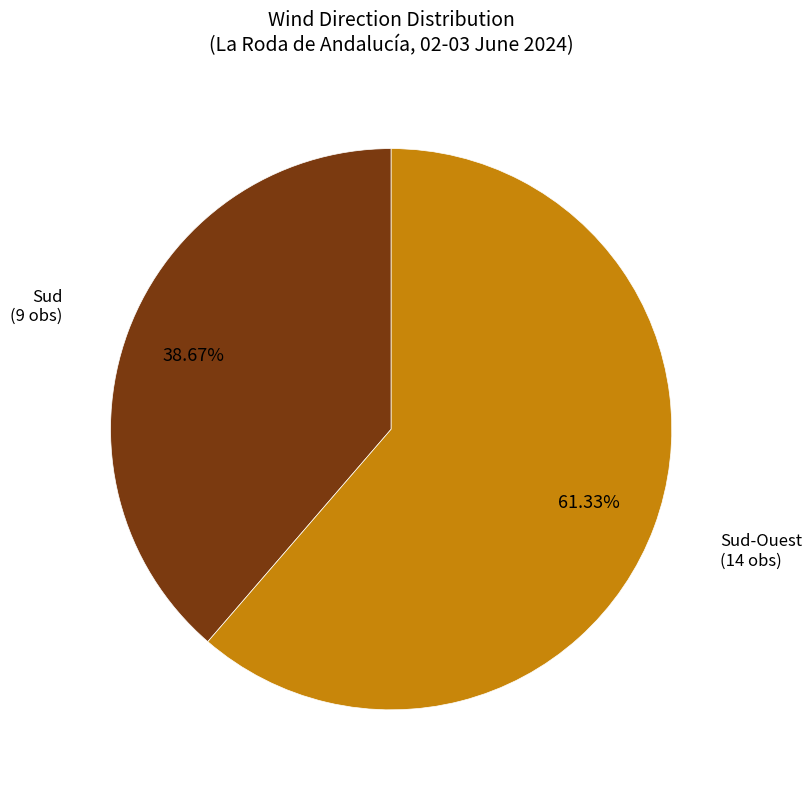

Is there any slice that represents more than half of the pie?

Yes